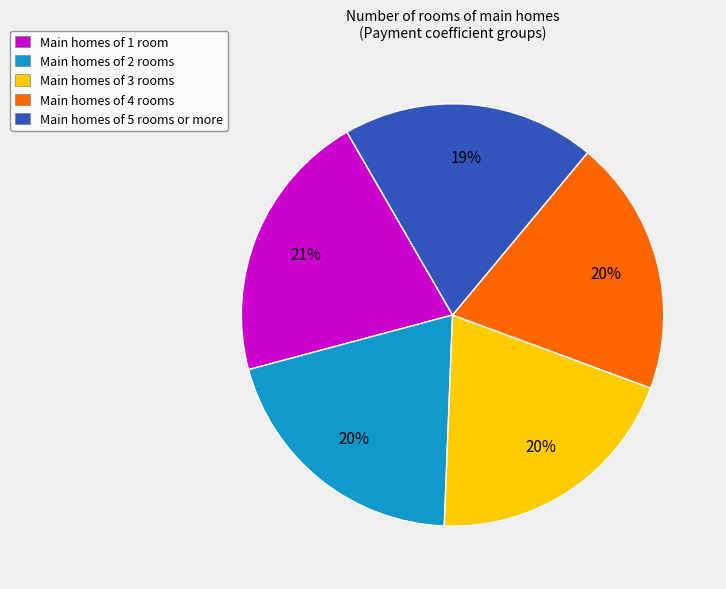

What percentage is the Main homes of 1 room slice, to the nearest percent?

21%